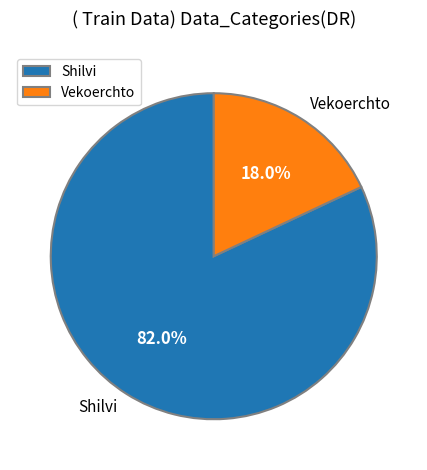

Does Vekoerchto account for over 50% of the chart?

No